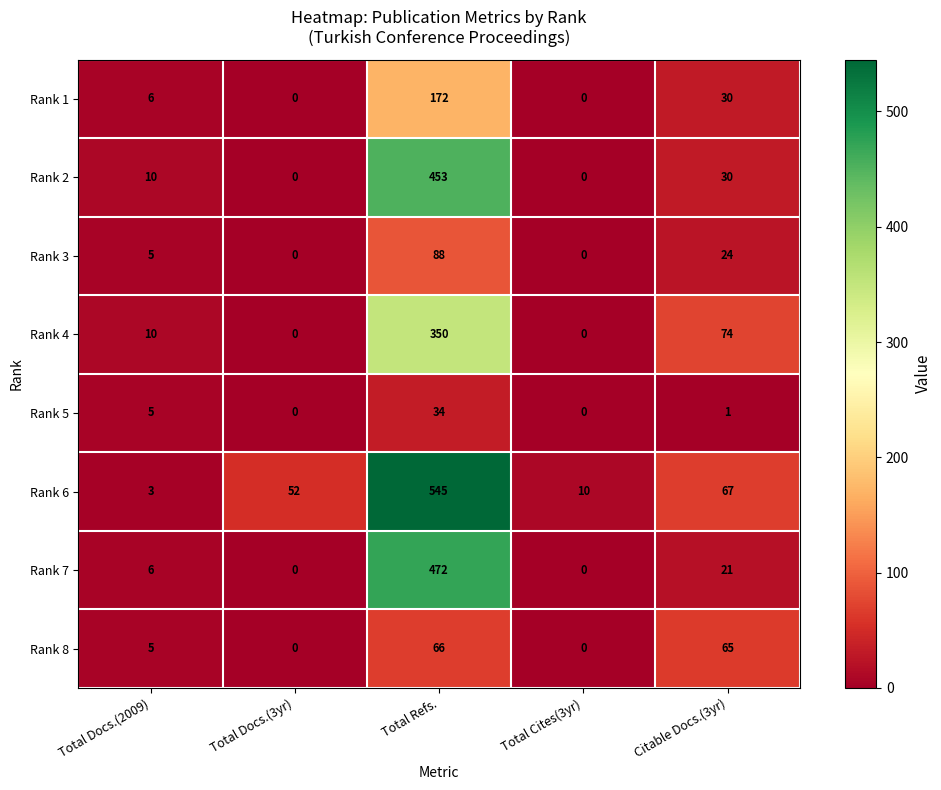

At which label does Rank 2 reach its peak?

Total Refs.